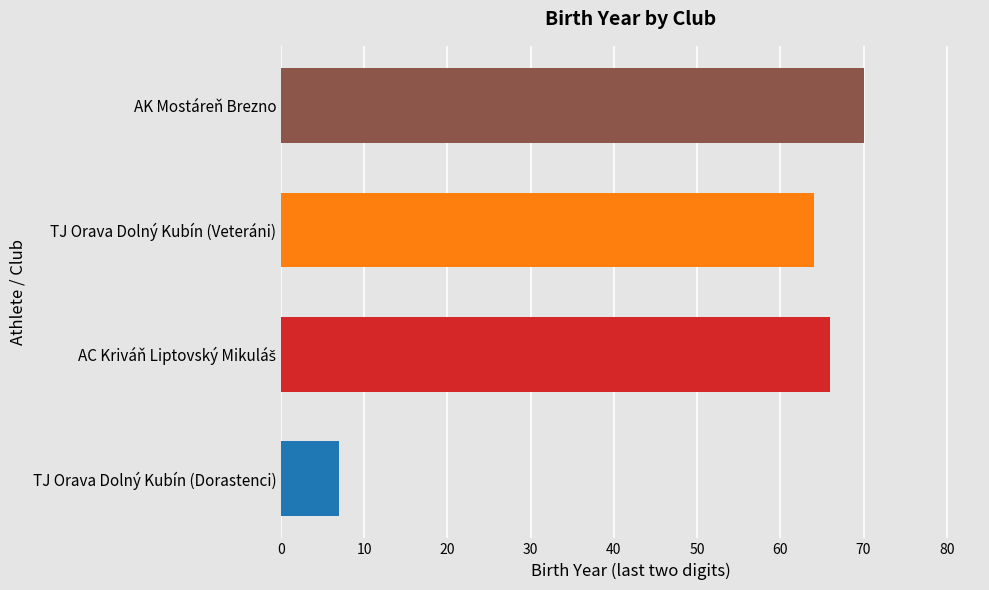

Does the chart contain stacked bars?

No